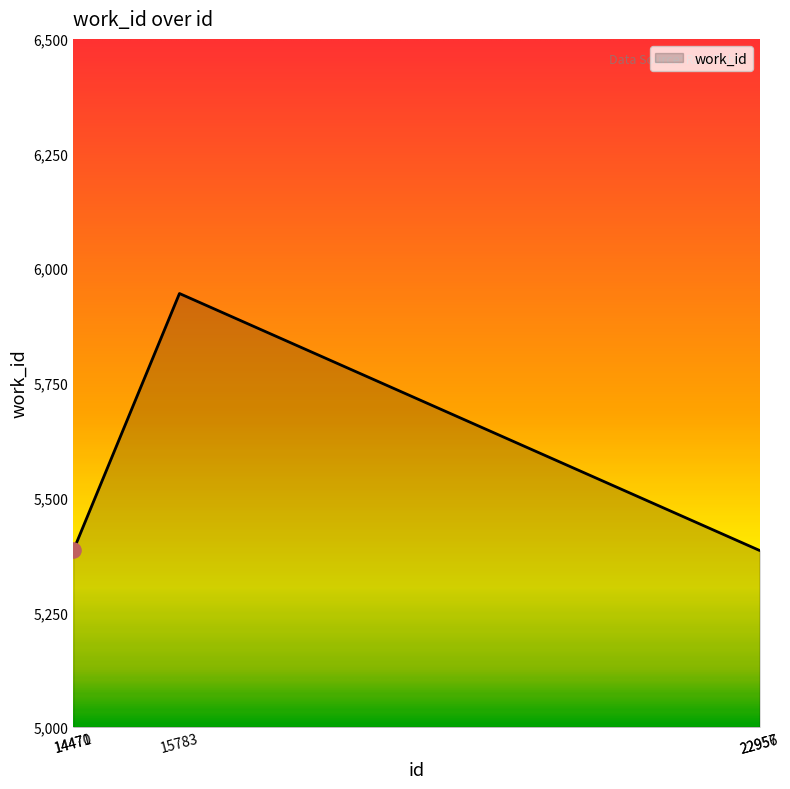

What is the change in value from 14471 to 15783?

+560